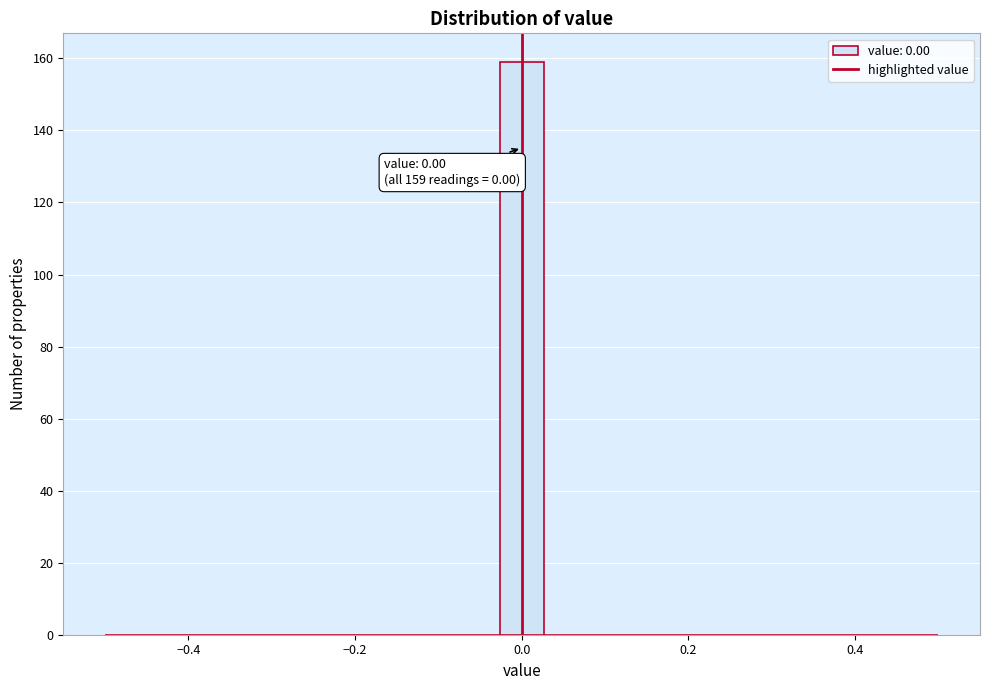

Around what value on the x-axis is the tallest bar? Give the approximate position of its centre, as read against the axis.

0.00